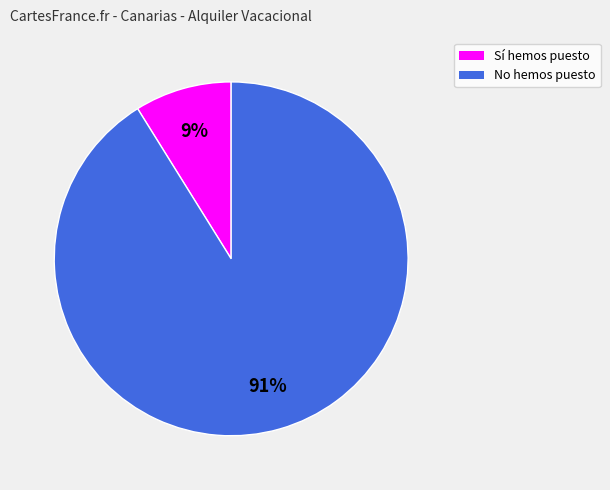

To the nearest percent, what portion does Sí hemos puesto represent?

9%